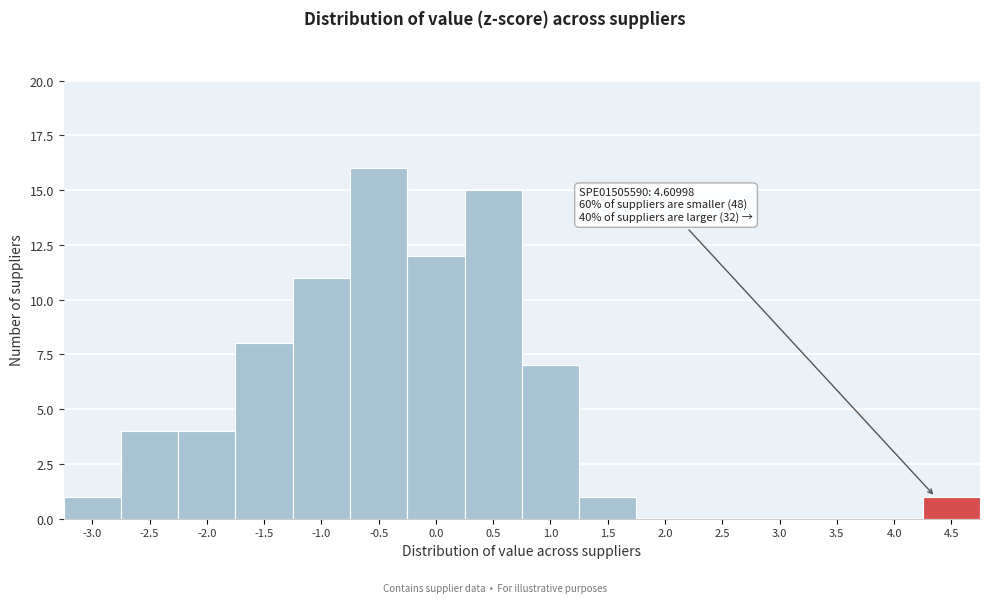

Reading right to left, transcribe all the data shown in this chart.

4.5=1	4.0=0	3.5=0	3.0=0	2.5=0	2.0=0	1.5=1	1.0=7	0.5=15	0.0=12	-0.5=16	-1.0=11	-1.5=8	-2.0=4	-2.5=4	-3.0=1